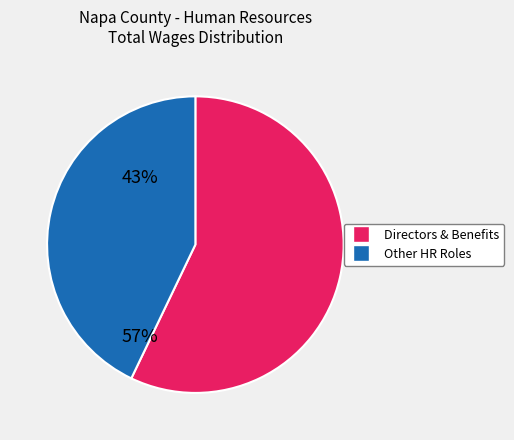

Is there a majority slice in this chart?

Yes